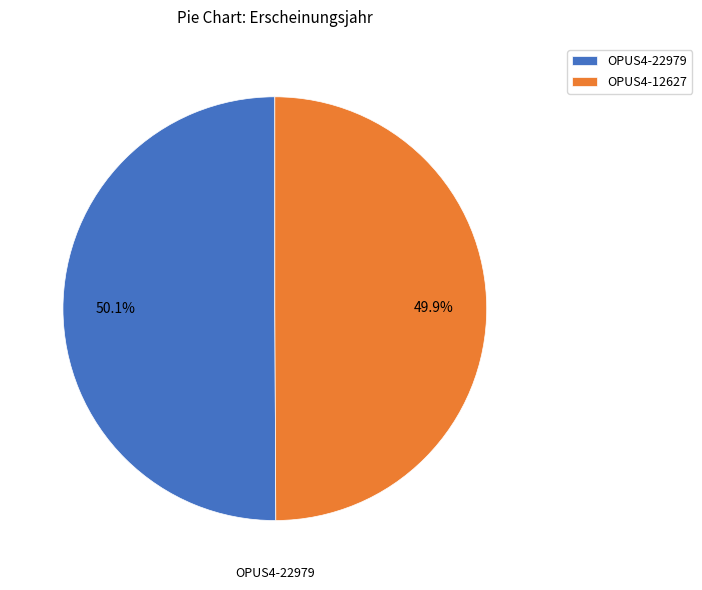

True or false: OPUS4-22979 accounts for 38% of the total.

False